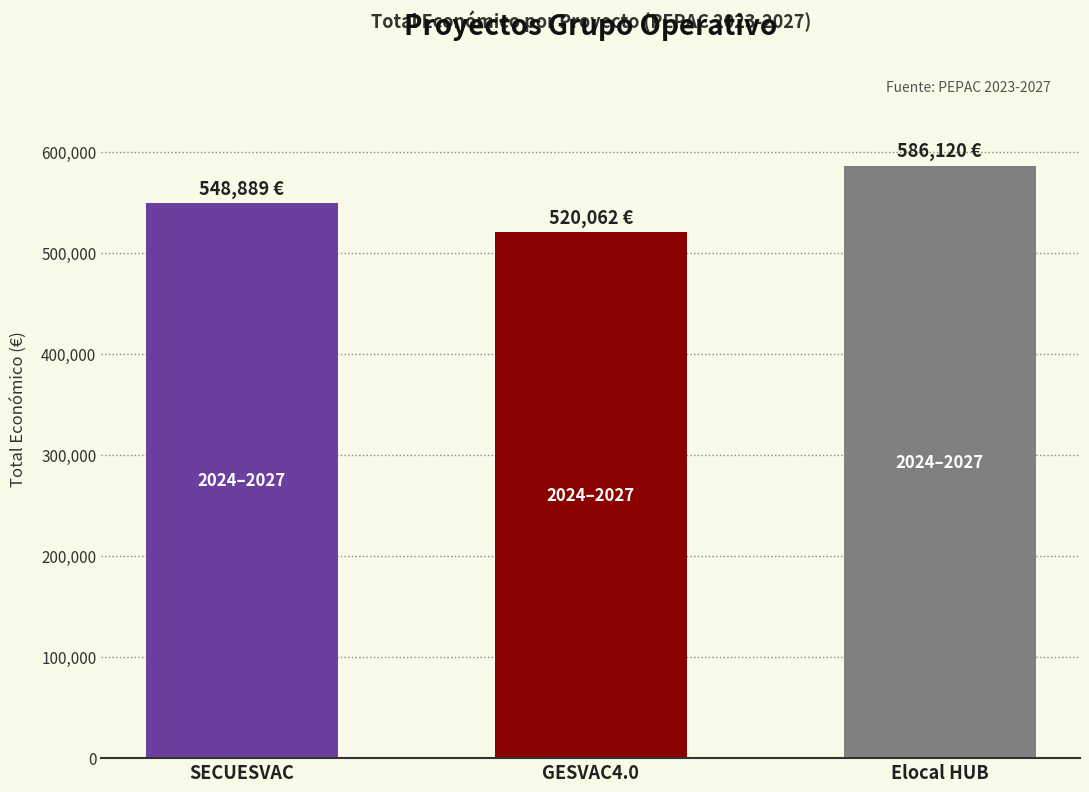

The chart shows a value of 586120 at Elocal HUB. True or false?

True